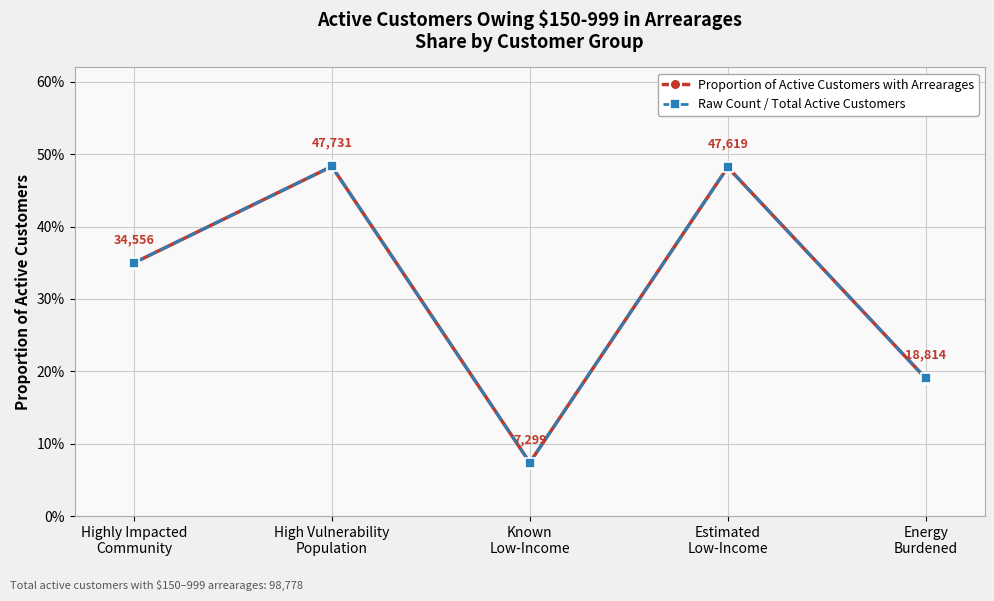

Reading right to left, list all the values displayed in this chart.

Proportion of Active Customers with Arrearages: Energy
Burdened=0.2	Estimated
Low-Income=0.5	Known
Low-Income=0.1	High Vulnerability
Population=0.5	Highly Impacted
Community=0.3
Raw Count / Total Active Customers: Energy
Burdened=0.2	Estimated
Low-Income=0.5	Known
Low-Income=0.1	High Vulnerability
Population=0.5	Highly Impacted
Community=0.3